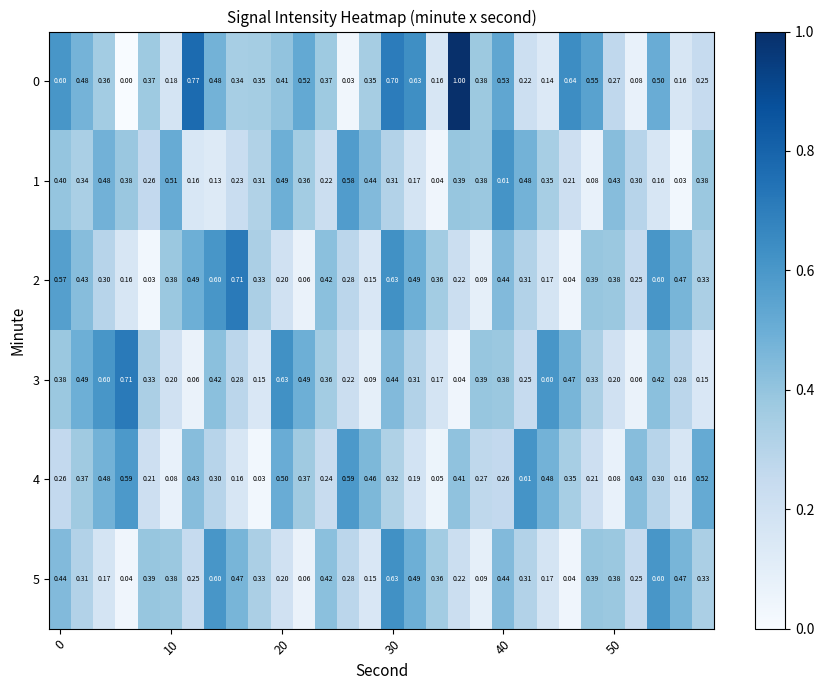

How many series are shown in this chart?

6